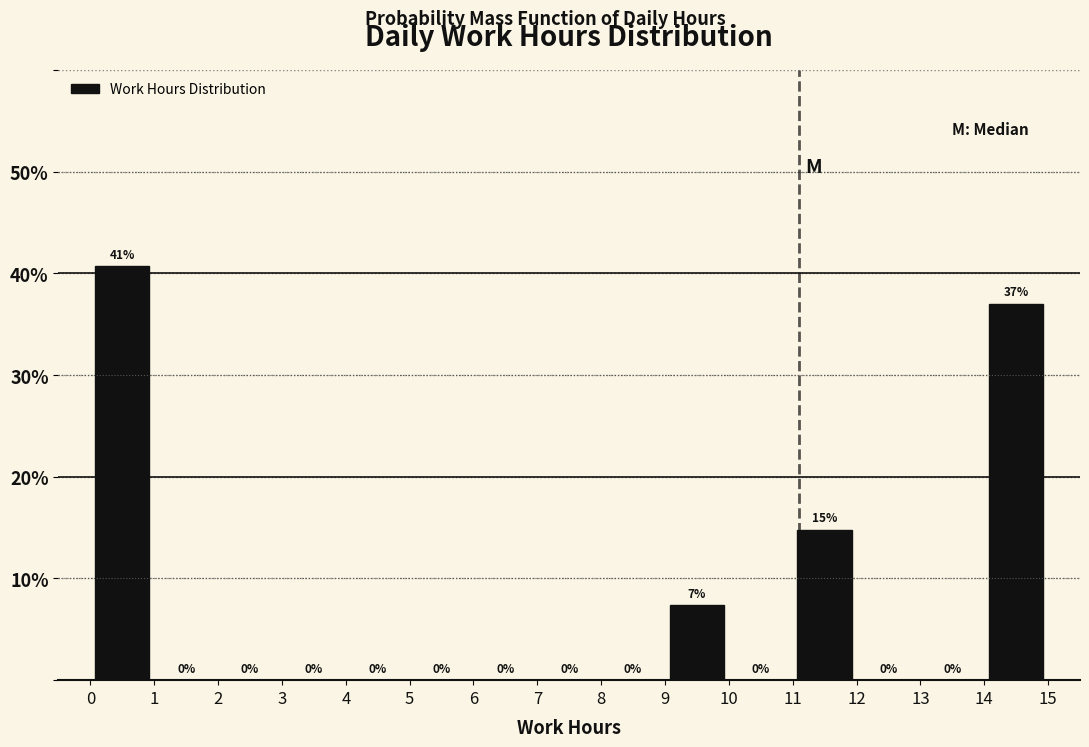

Over which range of the x-axis is the bar tallest?

0 to 1